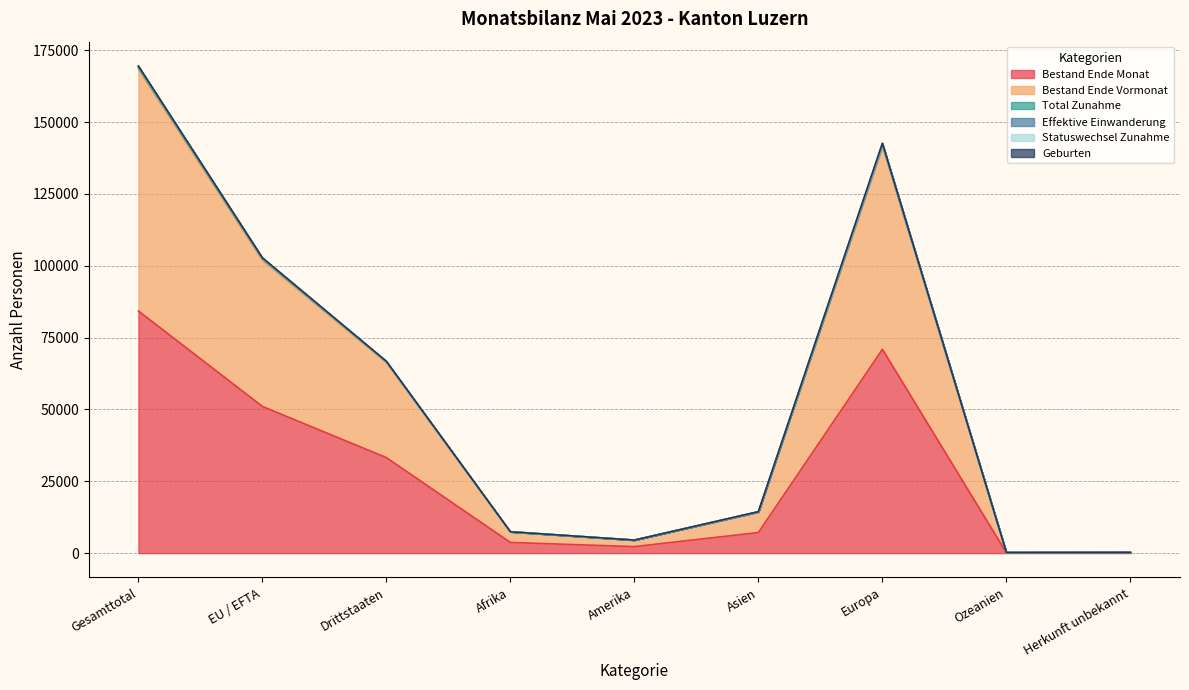

What is the maximum value for Bestand Ende Monat?

84274